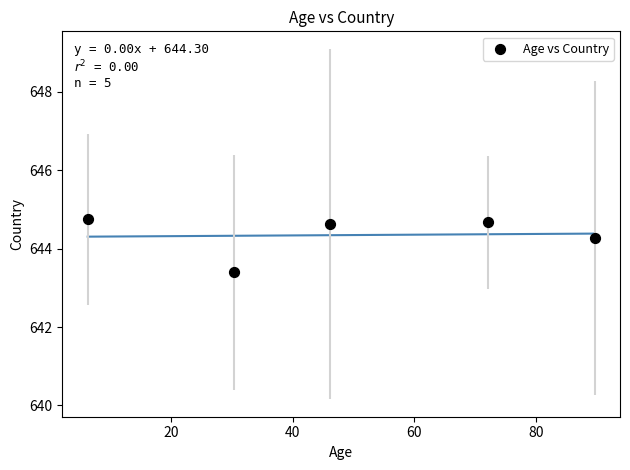

What Y value in the scatter plot is closest to 644?

644.3